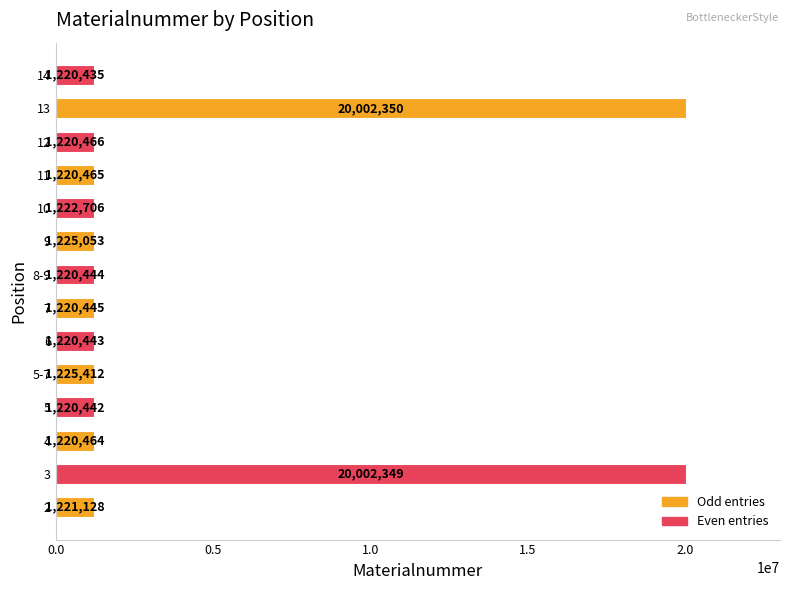

Count the number of categories in the chart.

14